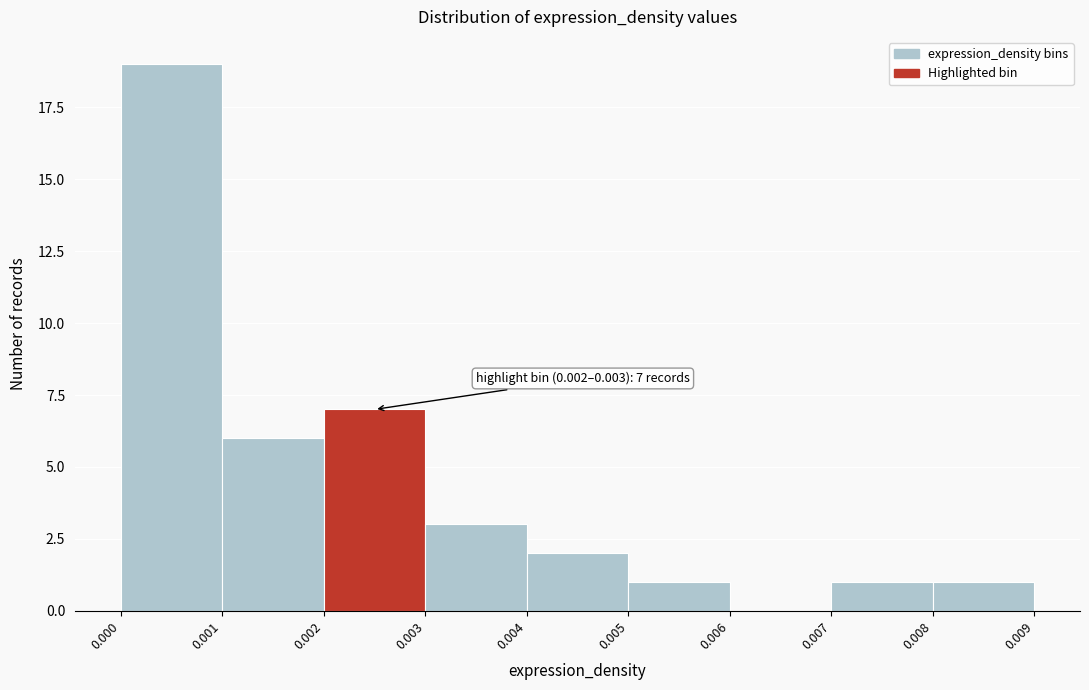

Which range on the x-axis has the tallest bar?

0.000 to 0.001